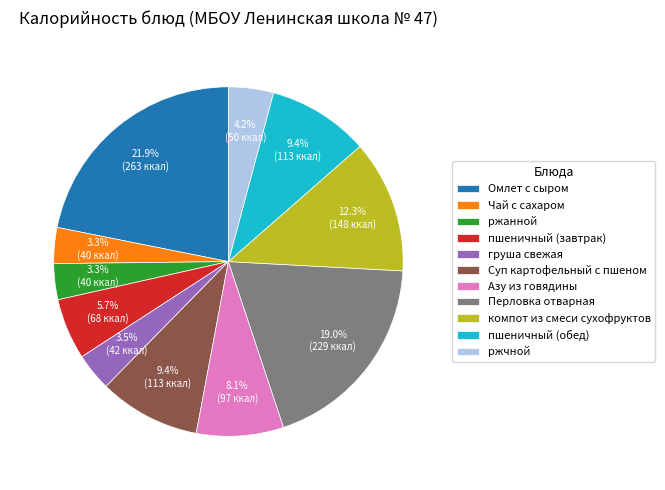

Does Суп картофельный с пшеном account for over 50% of the chart?

No